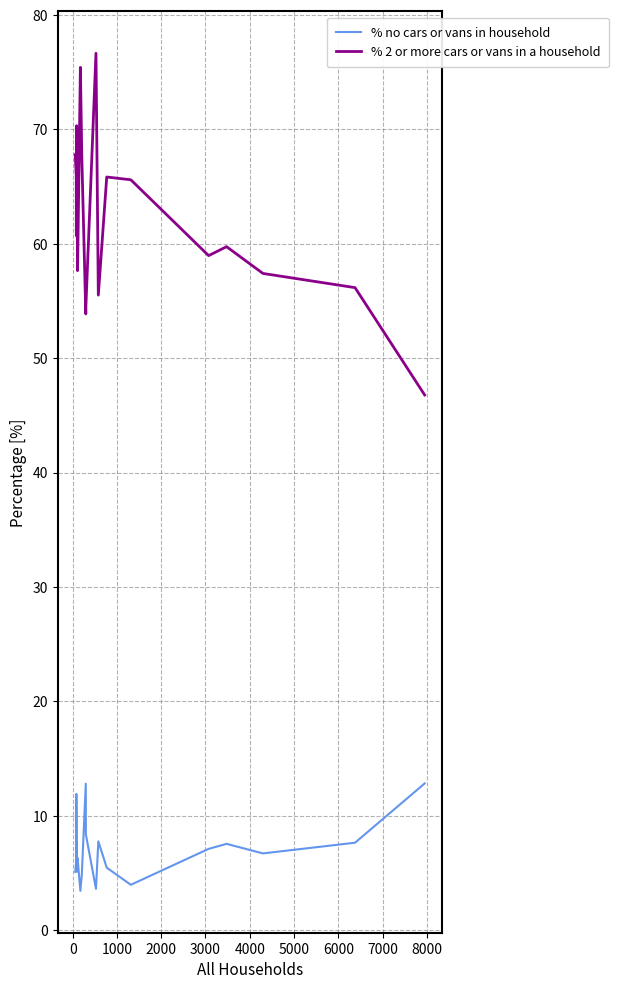

In % no cars or vans in household, how many points are higher than both neighbors (excluding endpoints)?

5